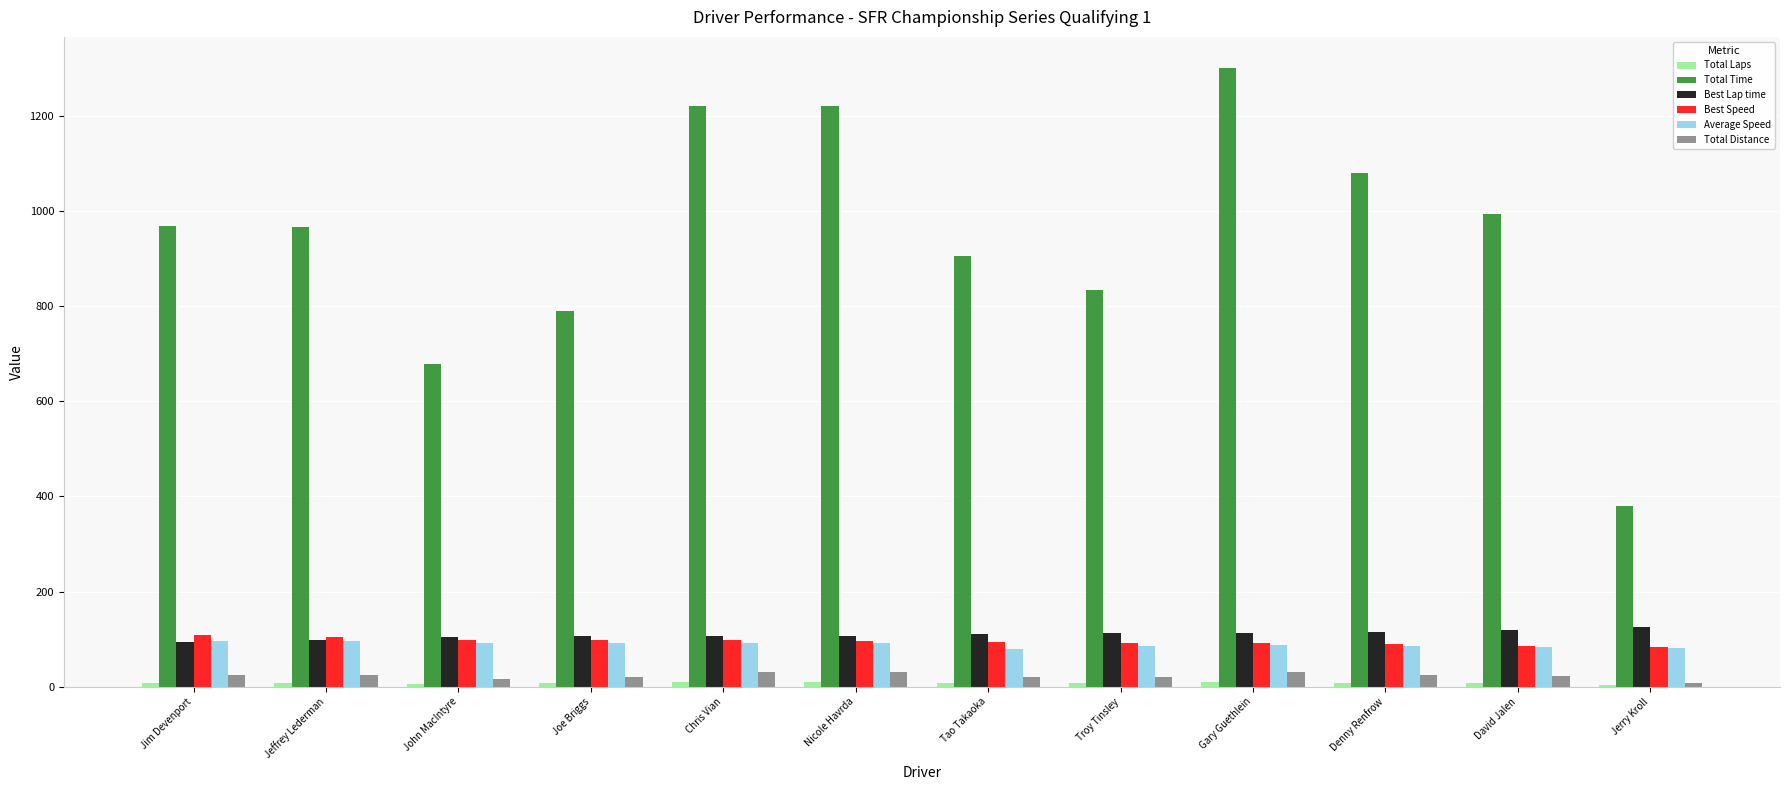

What is the difference between the Total Time values at Jerry Kroll and Tao Takaoka?

525.7